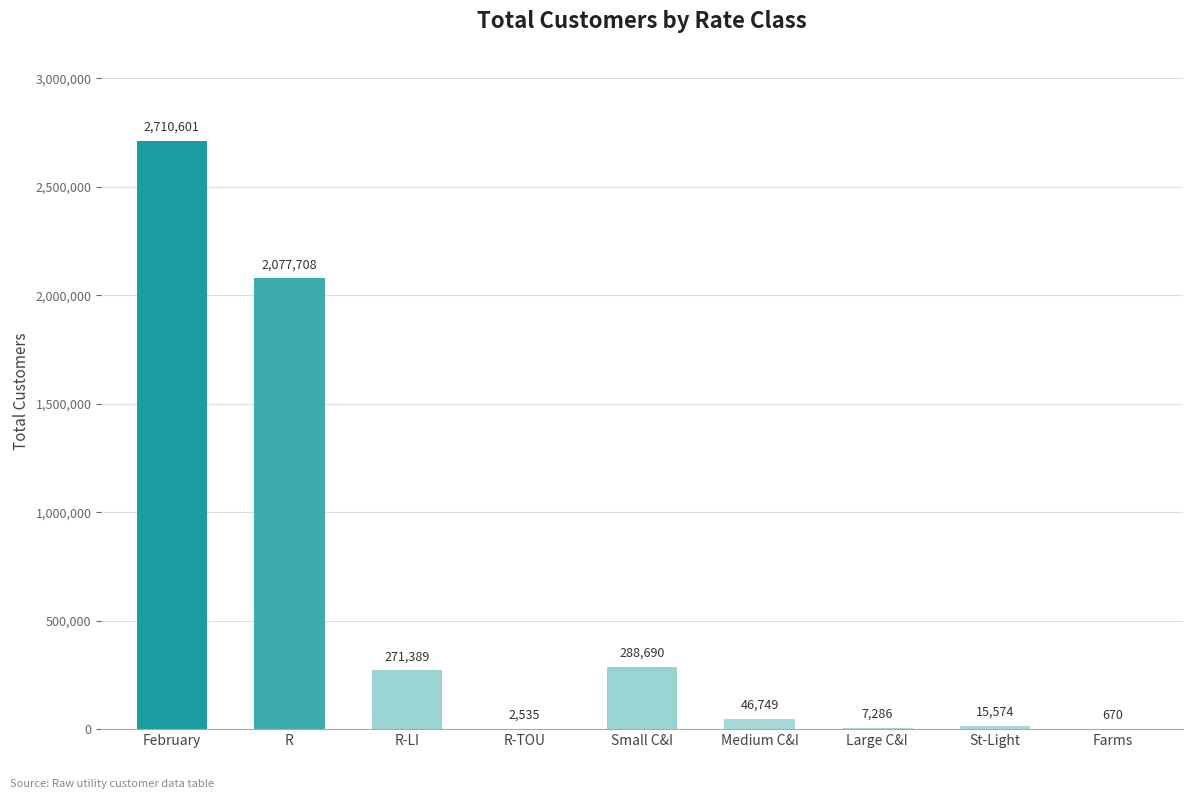

Reading left to right, list all the values displayed in this chart.

February=2710601	R=2077708	R-LI=271389	R-TOU=2535	Small C&I=288690	Medium C&I=46749	Large C&I=7286	St-Light=15574	Farms=670